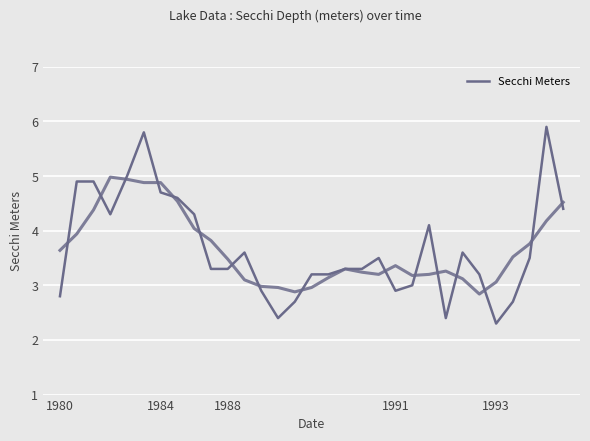

What is the sum of all values?

114.0